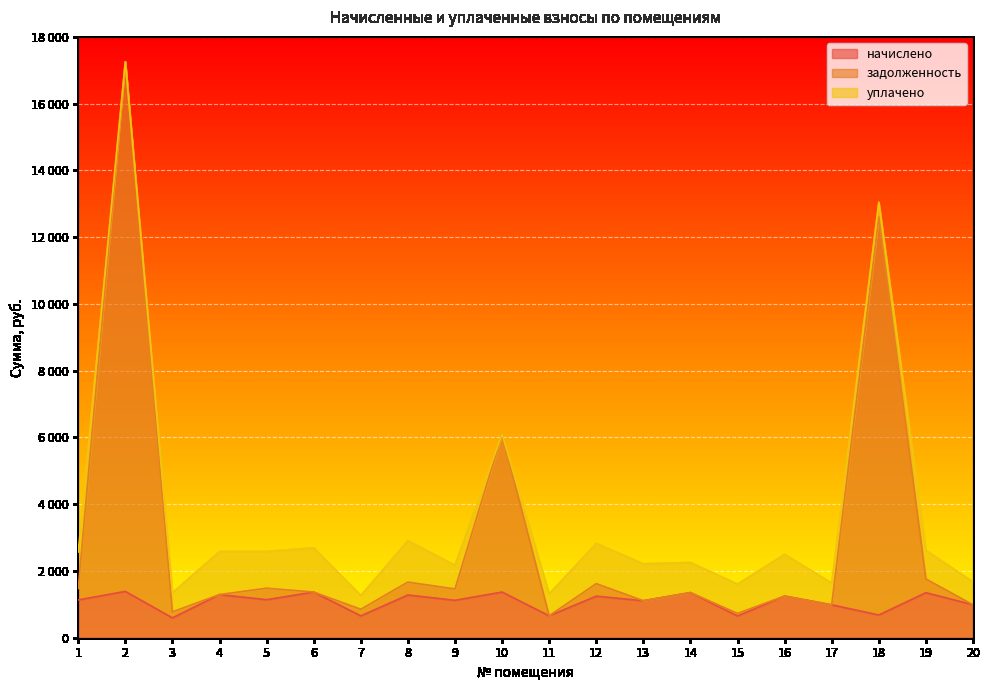

Does the chart display data point markers on the line(s)?

No